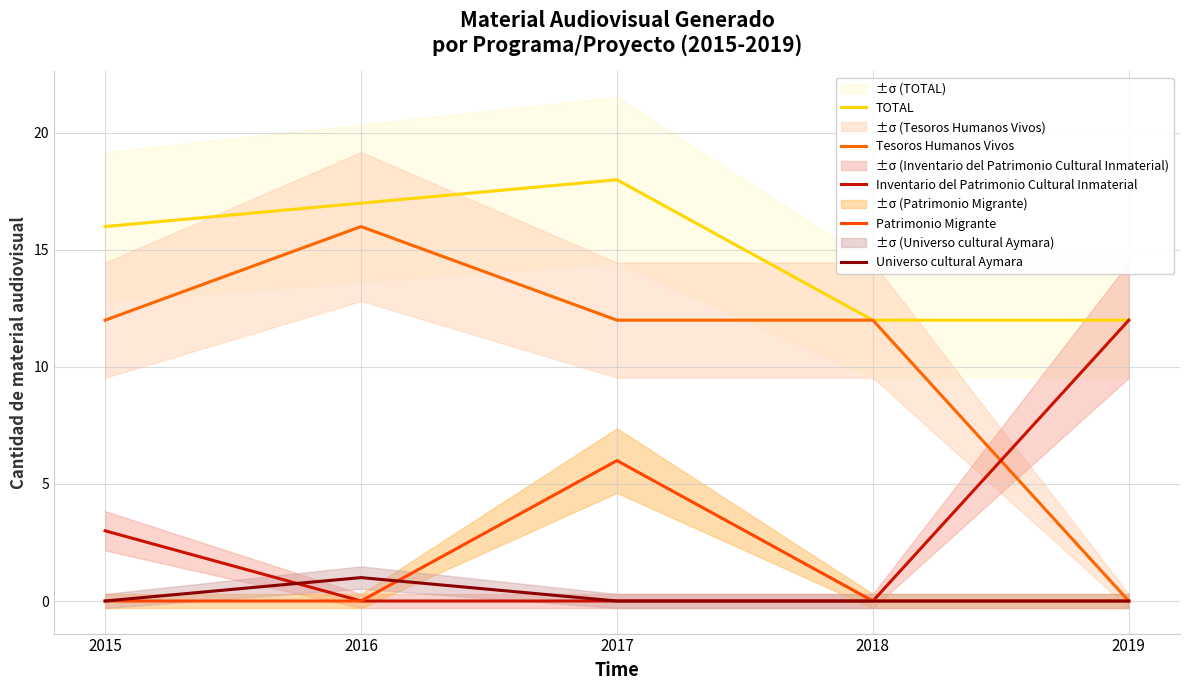

Where does the Tesoros Humanos Vivos series first go above 12?

2016